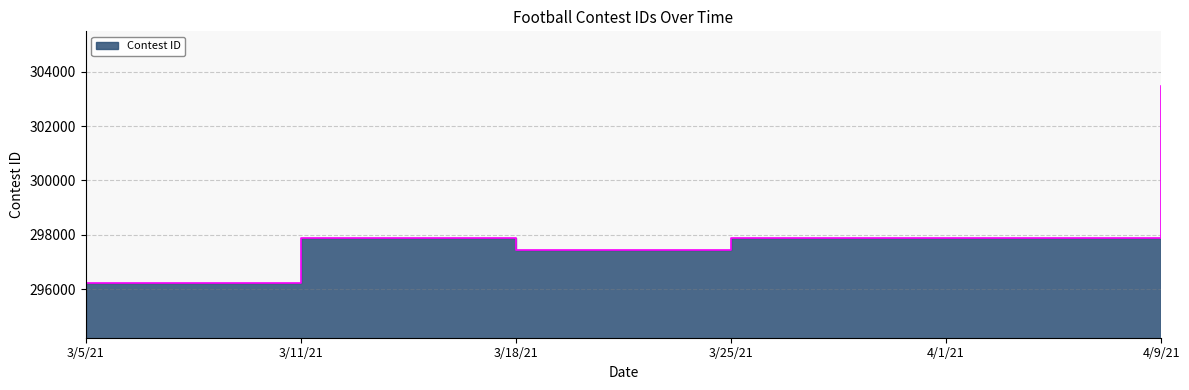

What is the smallest value displayed?

296205